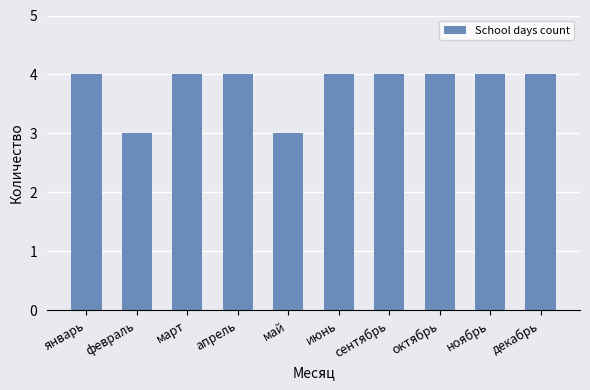

How many series are shown in this chart?

1